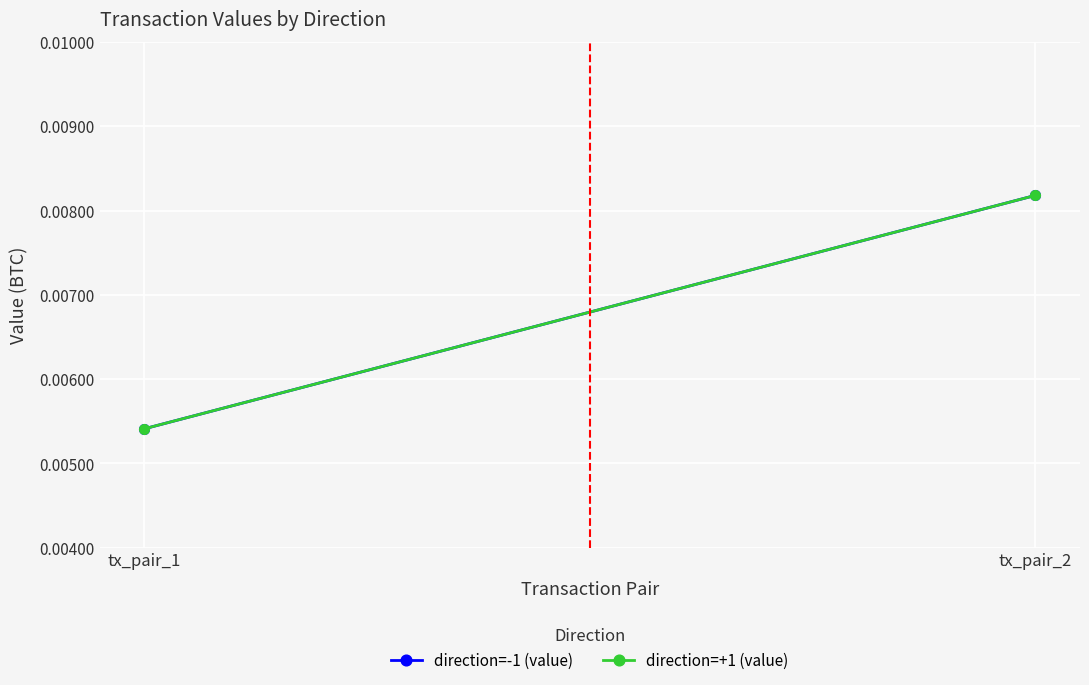

Count the direction=+1 (value) values in the range 0 to 1.

2